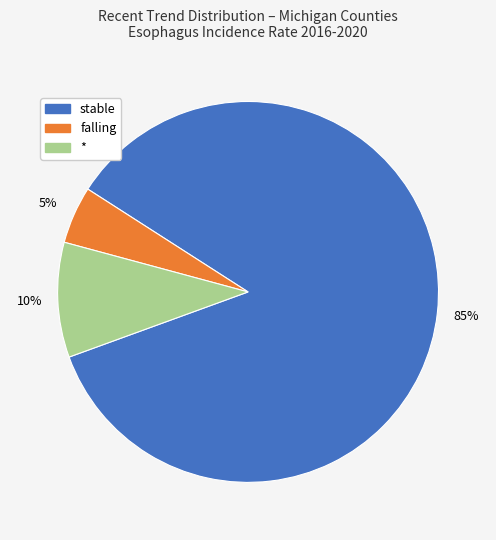

To the nearest percent, what is the average slice percentage?

33%